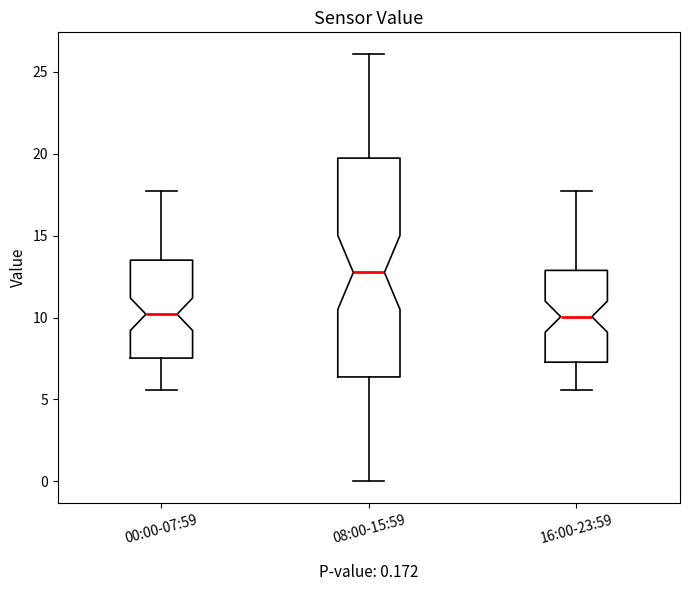

Which box is the tallest, from its lower edge to its upper edge?

08:00-15:59